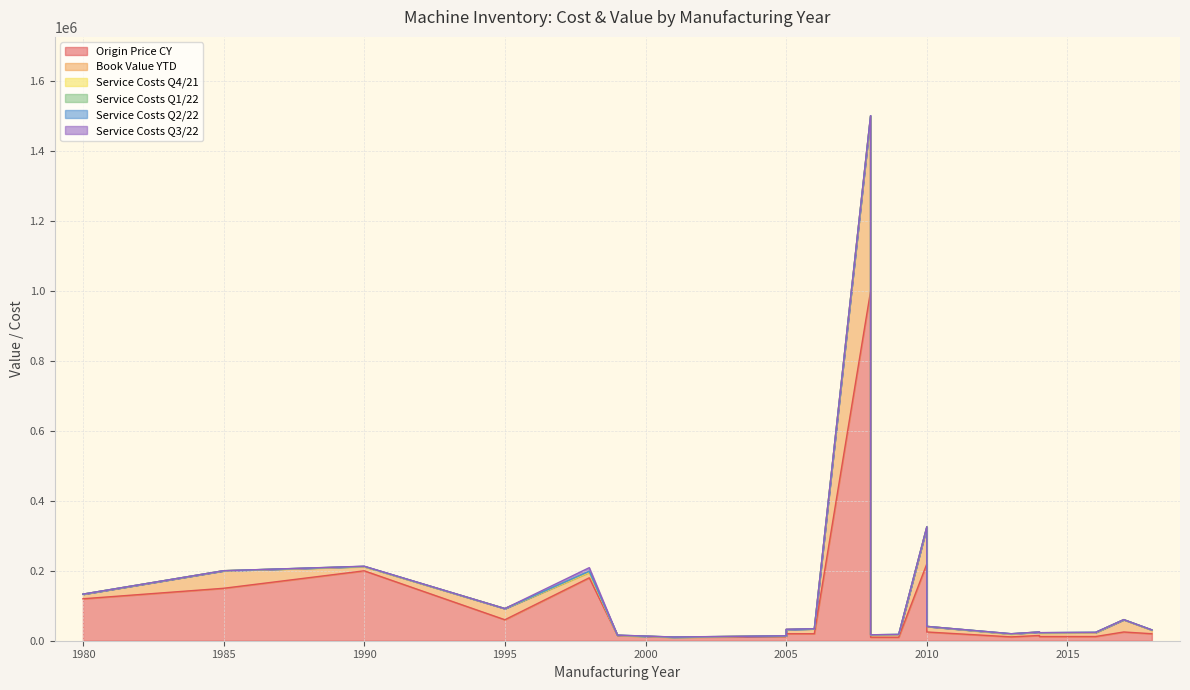

Where is the first local maximum for Service Costs Q4/21?

1985